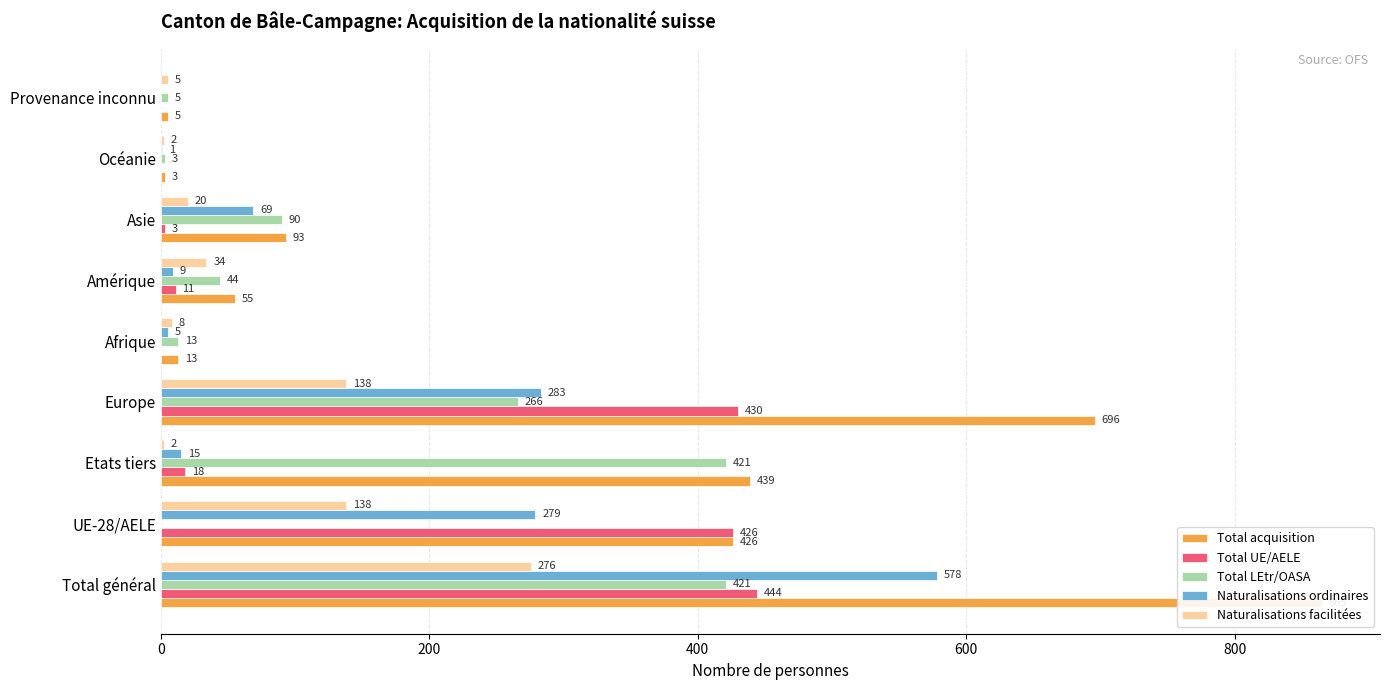

How many values in the Naturalisations ordinaires series are below 15?

4